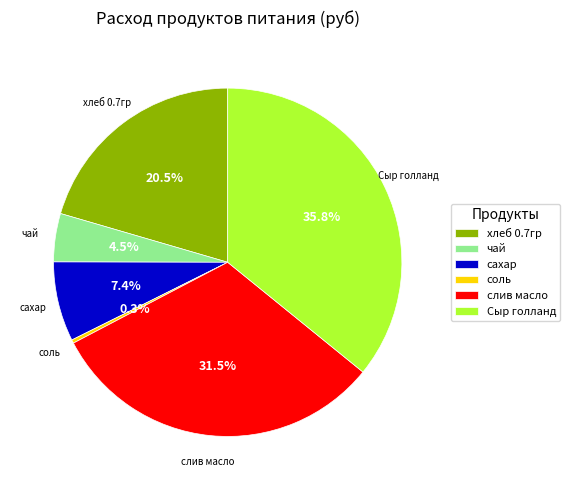

To the nearest percent, what is the difference between the largest and smallest slice percentages?

36%